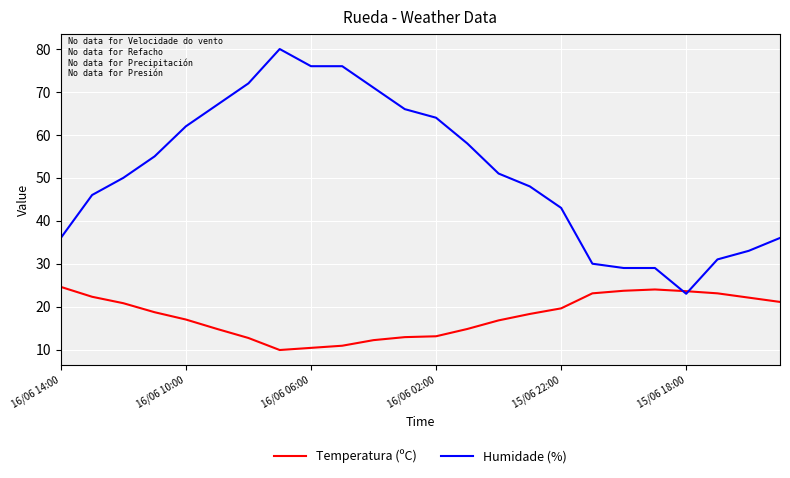

What is the smallest value displayed?

9.9